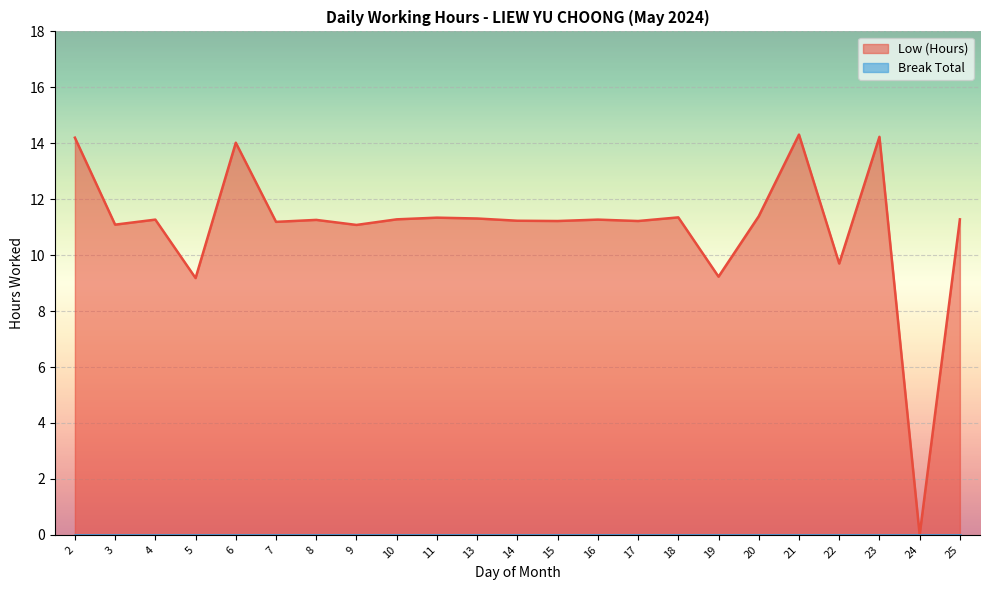

At which category does the chart reach its minimum across all series?

24